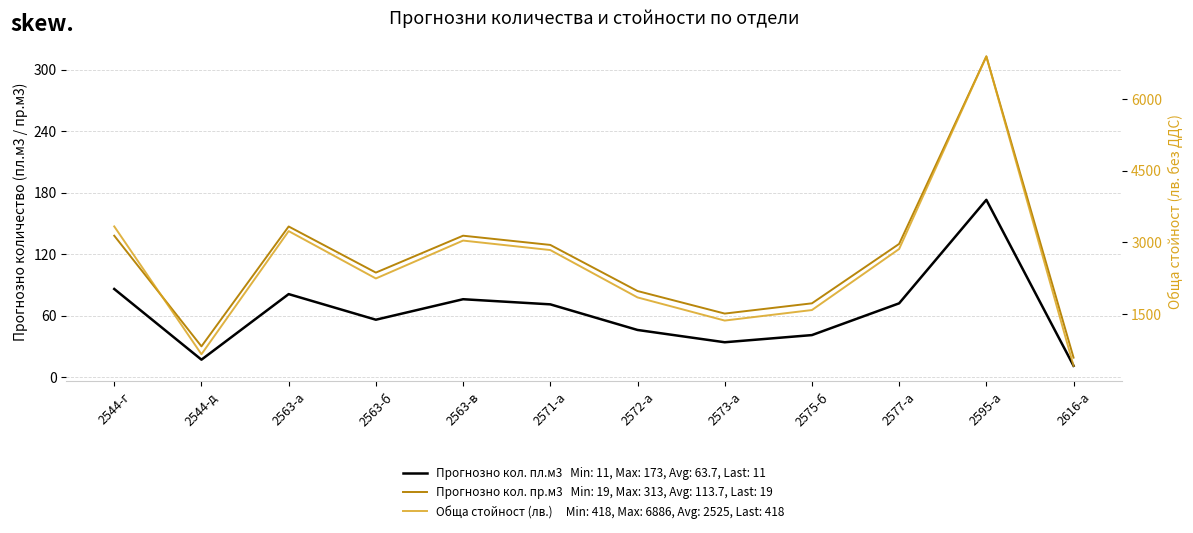

True or false: Обща стойност (лв.) and Прогнозно кол. пр.м3 intersect in this chart.

False